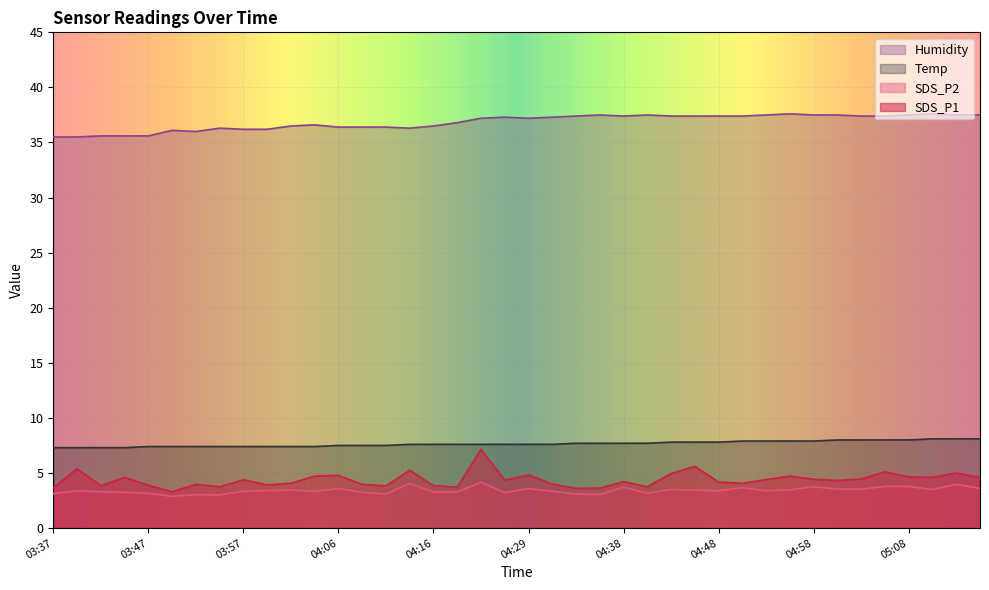

True or false: Temp and SDS_P2 cross at least once.

False